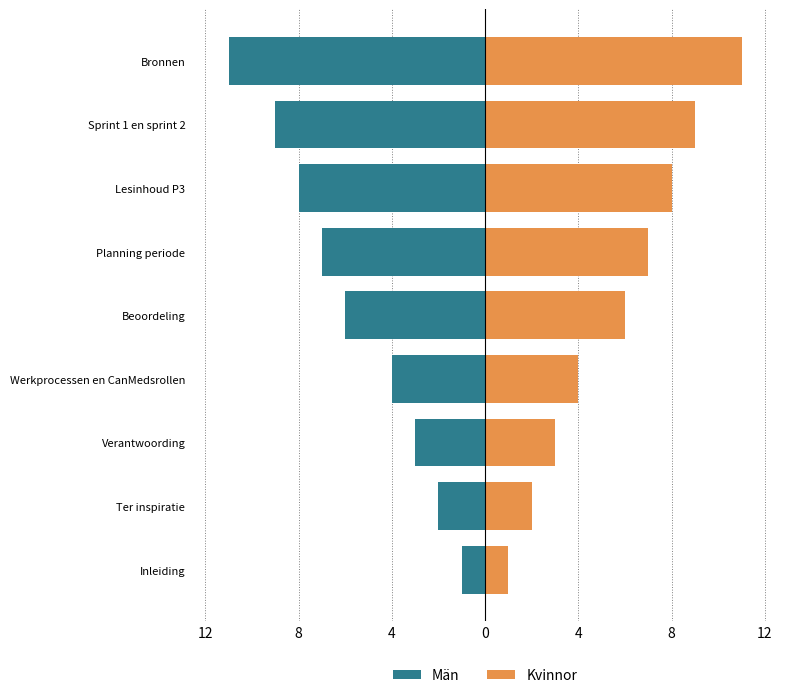

List the series in order of their overall mean, highest first.

Kvinnor, Män